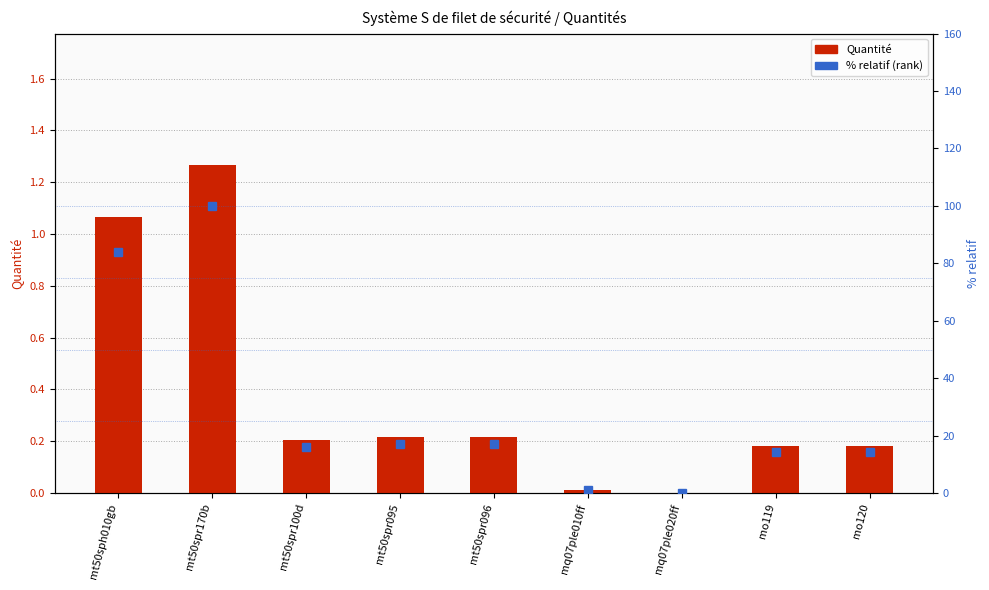

Between mq07ple010ff and mt50spr095, which is larger?

mt50spr095